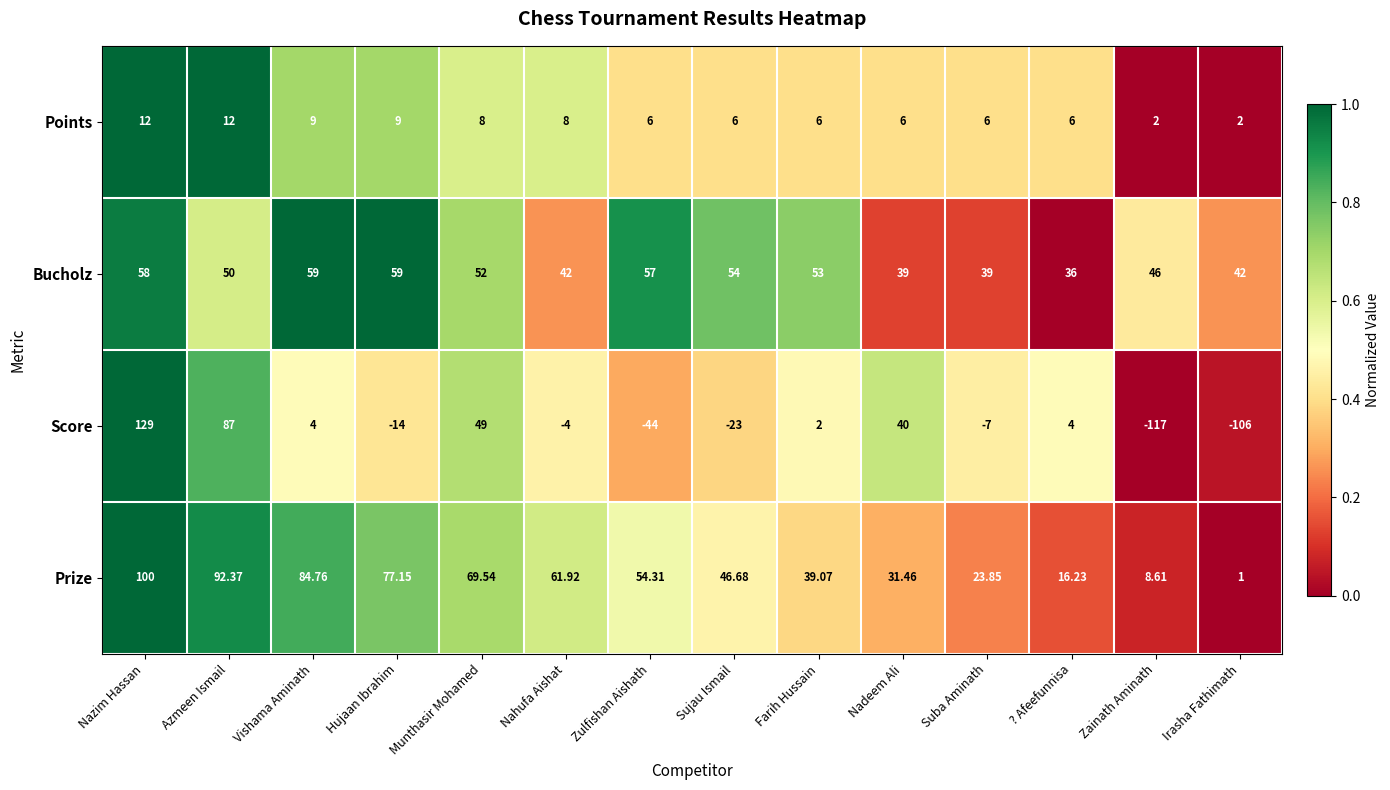

What is the maximum value shown in the chart?

129.0